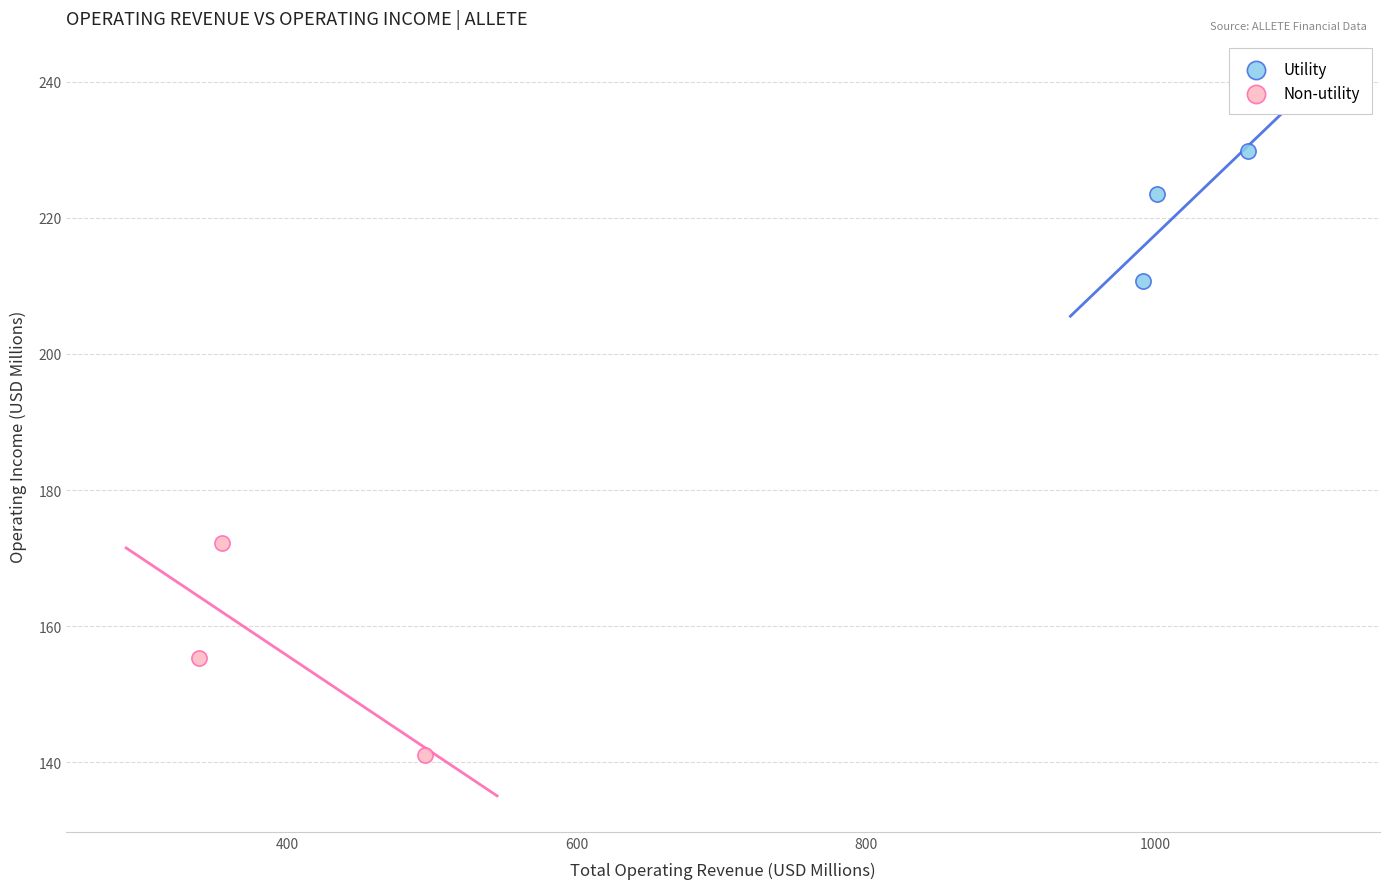

Which series has the largest Y range (max minus min)?

Non-utility